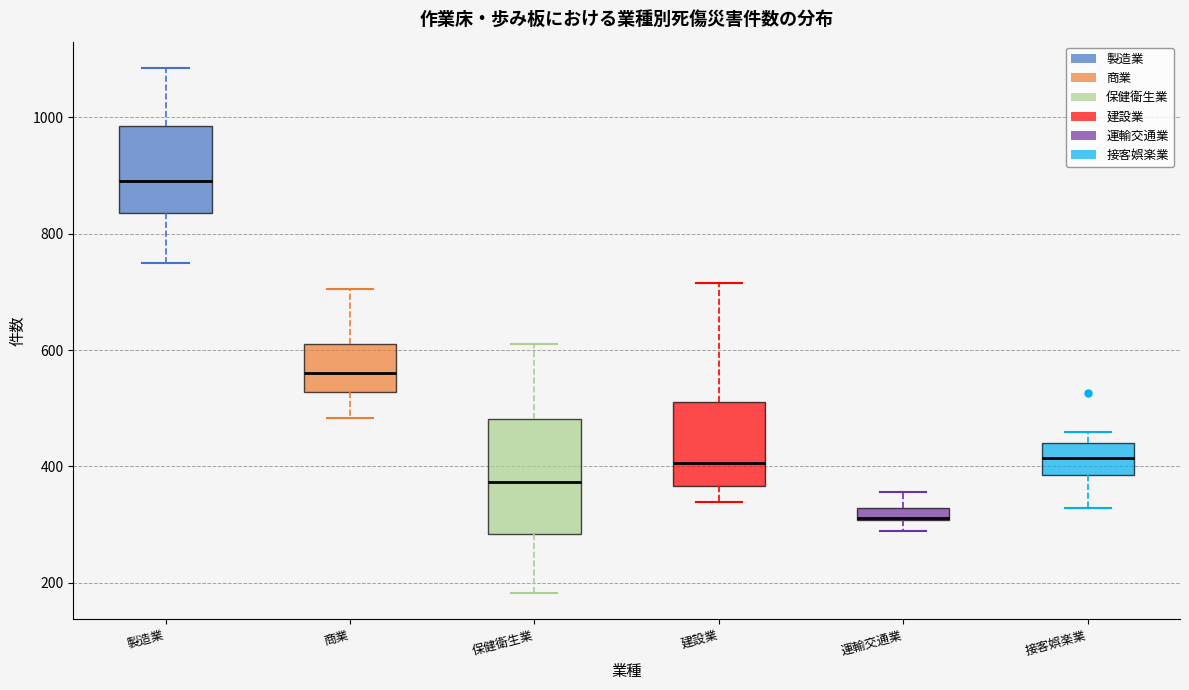

Which box is the tallest, from its lower edge to its upper edge?

保健衛生業